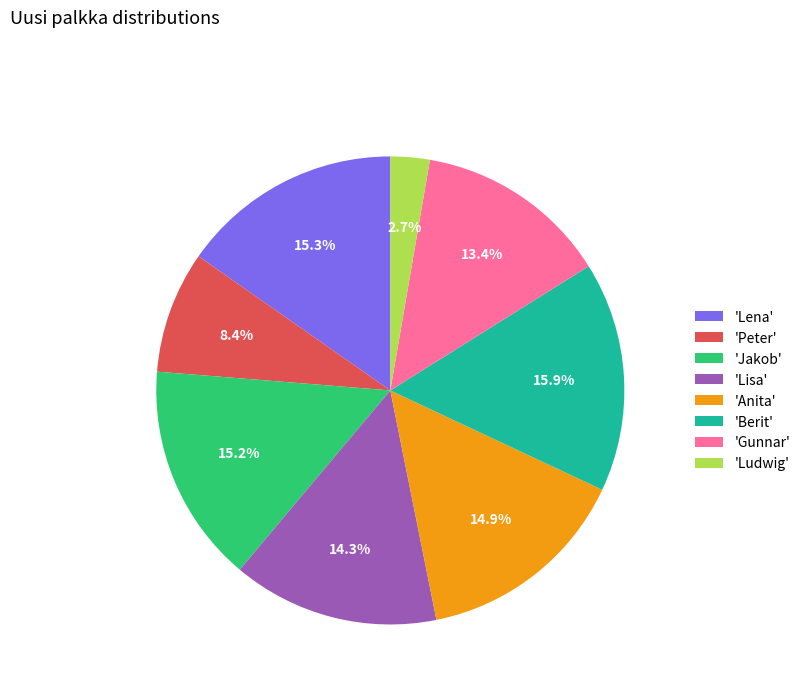

Approximately how many times larger is the value at 'Peter' compared to 'Berit'?

0.5